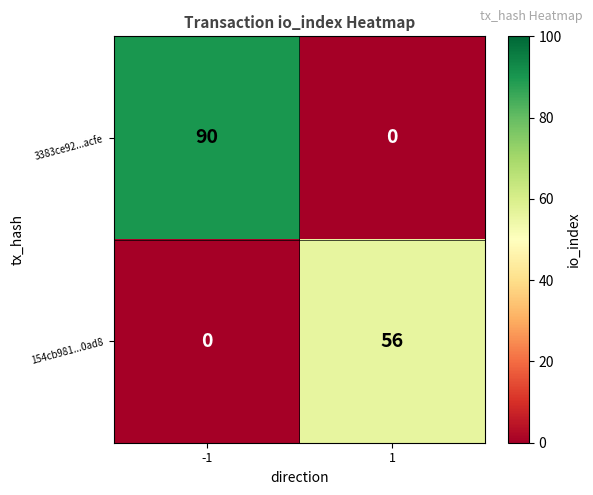

What is the sum of the 154cb981...0ad8 values at -1 and 1?

56